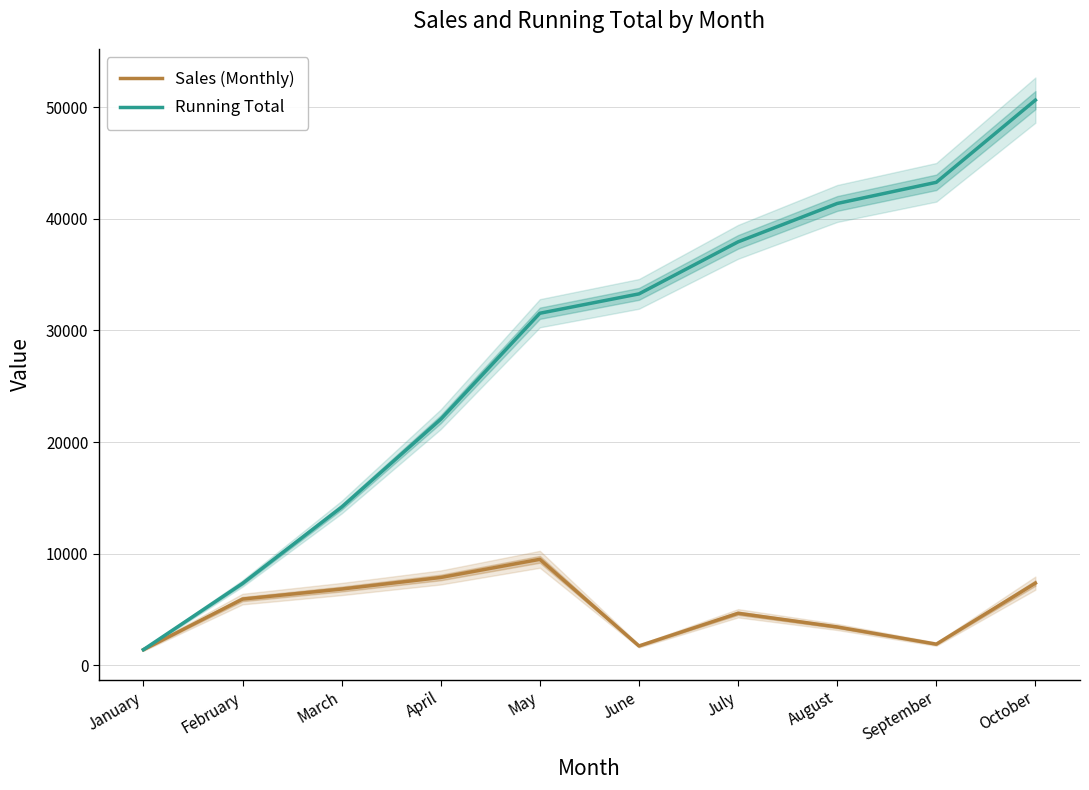

Where does the Sales (Monthly) series first go above 5935?

March